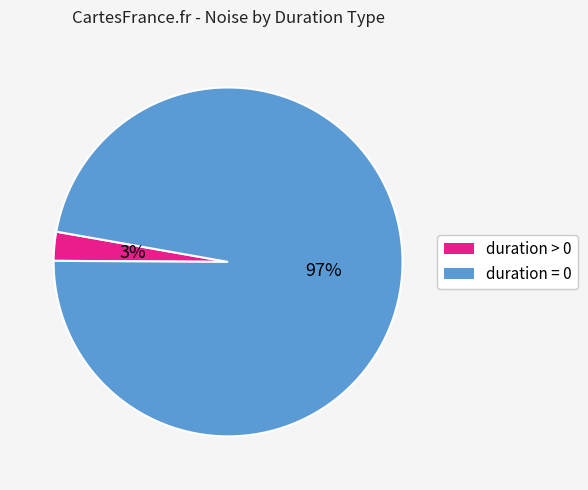

Rank the categories by value from lowest to highest.

duration > 0, duration = 0